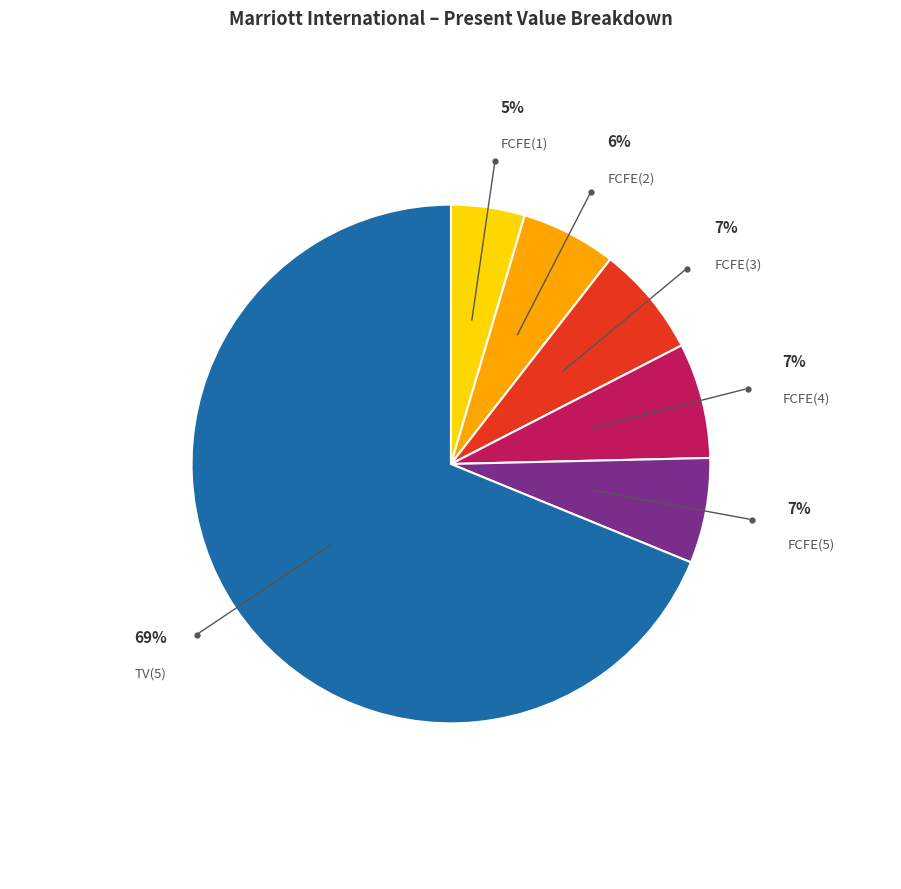

Is there a majority slice in this chart?

Yes